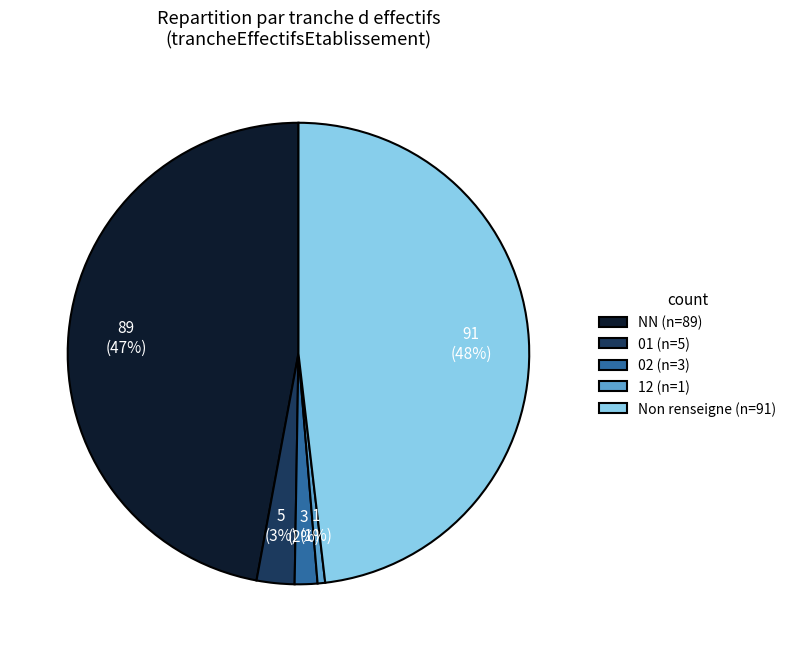

Rank the categories by value from lowest to highest.

12 (n=1), 02 (n=3), 01 (n=5), NN (n=89), Non renseigne (n=91)